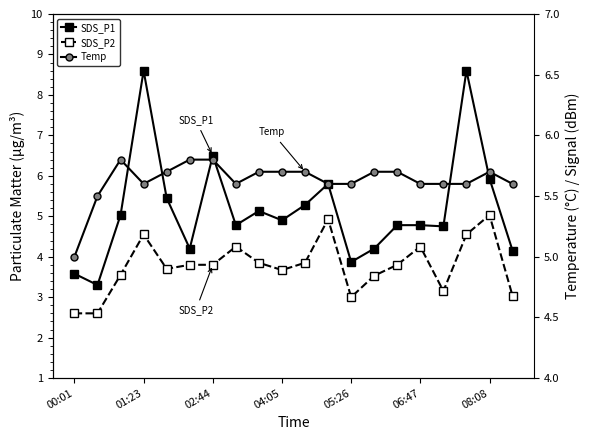

How many values in the SDS_P1 series are below 4?

3